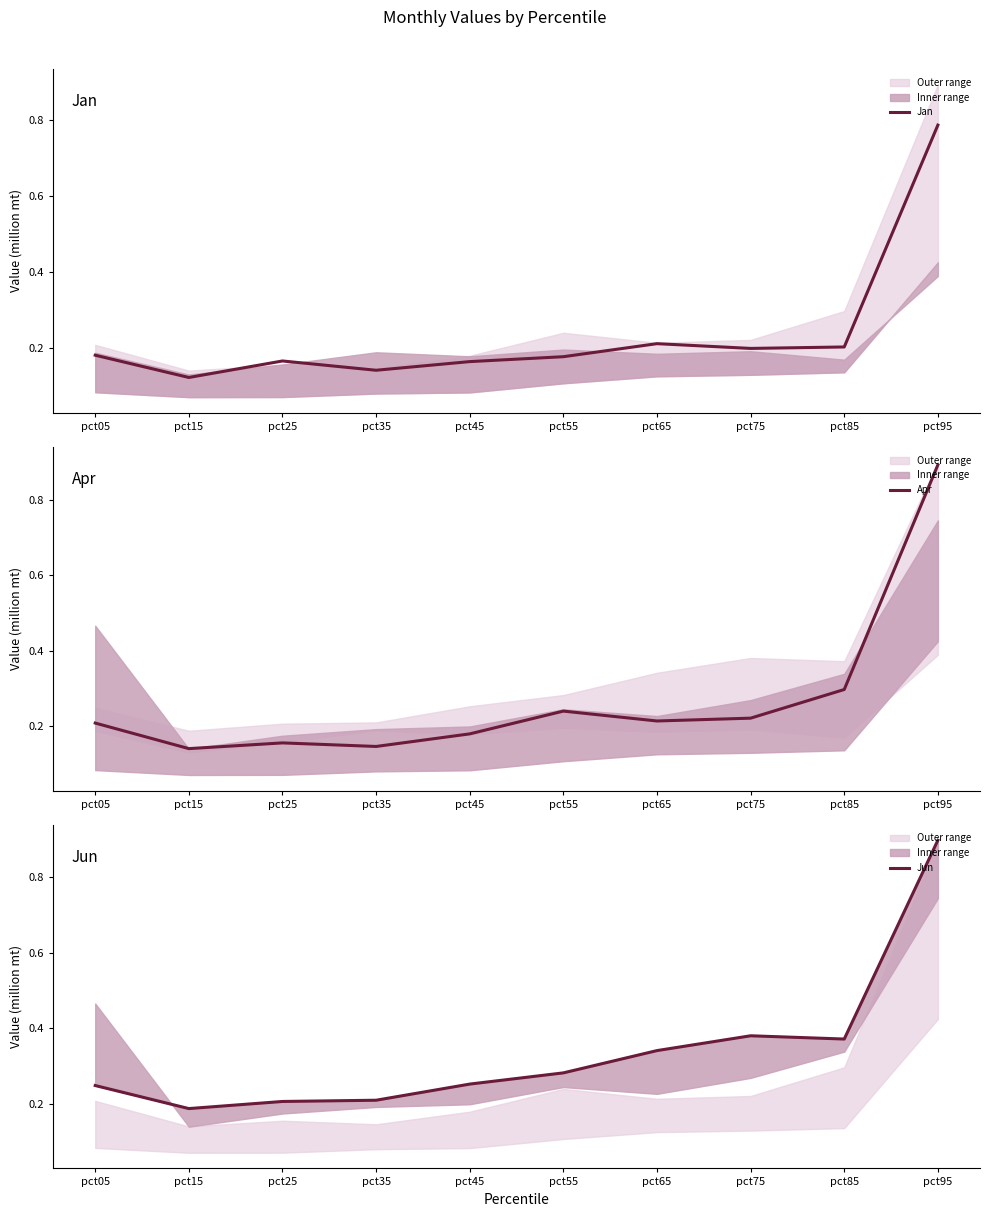

What is the value of the Jun point at the 2nd from the left?

0.2